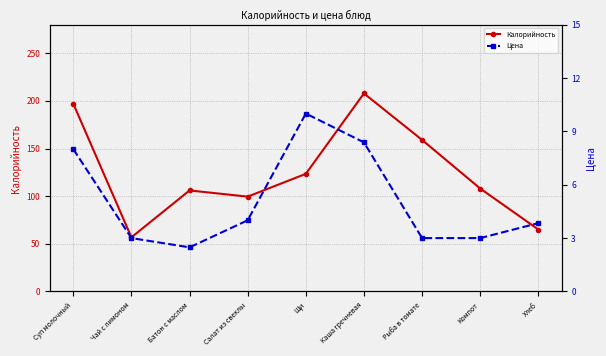

Where is Калорийность nearest to the value 132?

Щи